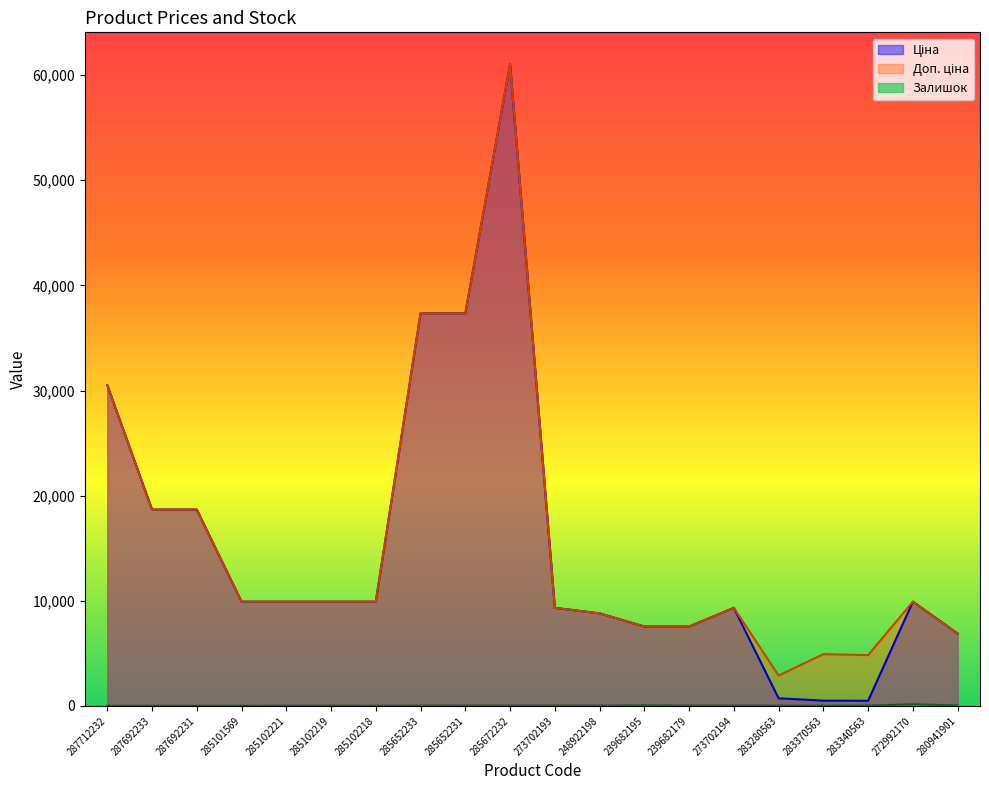

True or false: Ціна and Залишок intersect in this chart.

False